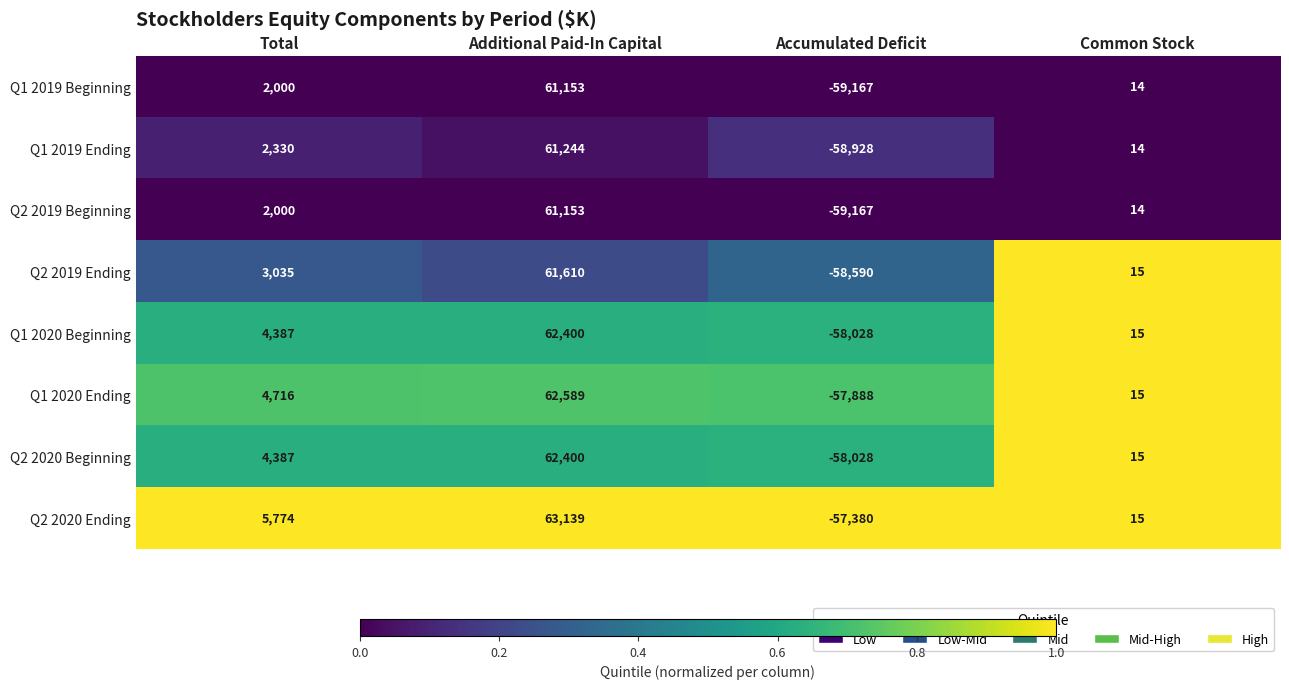

Is it true that Q1 2019 Beginning equals 23 at Common Stock?

False